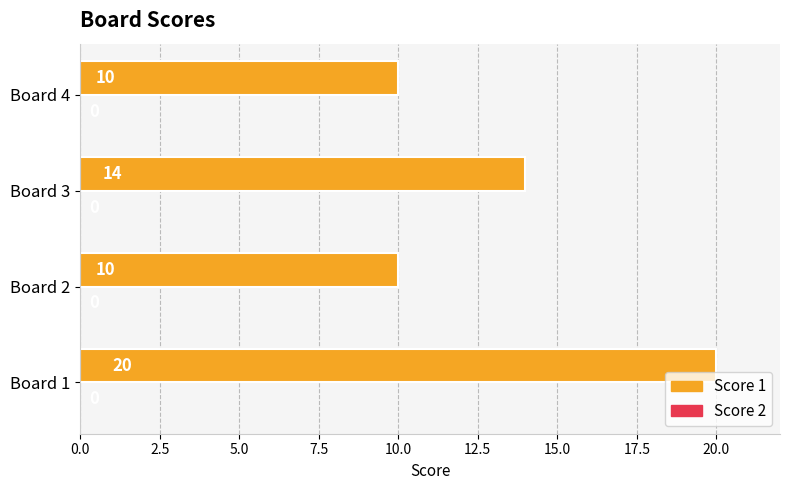

How many values are between 10 and 20?

4